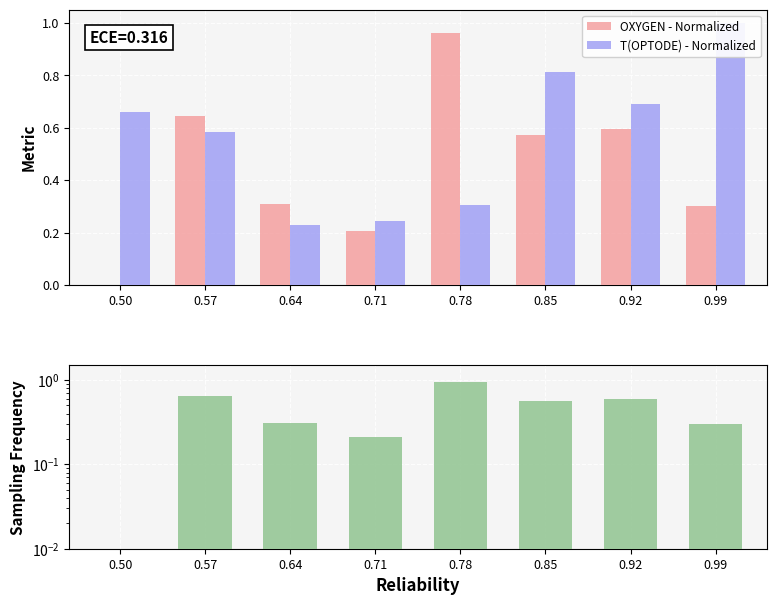

What is the sum of the T(OPTODE) - Normalized values at 0.71 and 0.78?

0.5